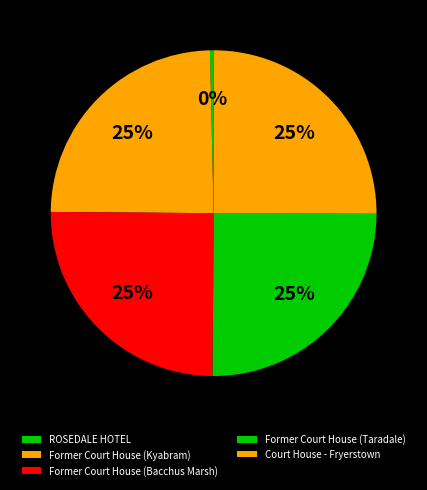

To the nearest percent, what is the difference between the ROSEDALE HOTEL and Former Court House (Kyabram) slice percentages?

24%